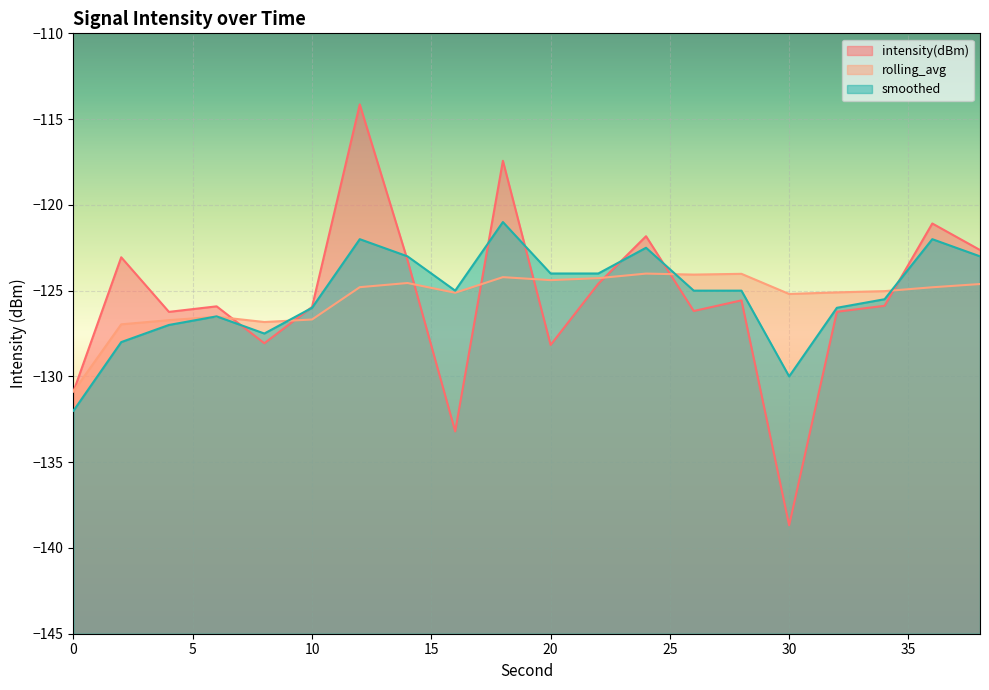

How many times do smoothed and intensity(dBm) cross each other?

8